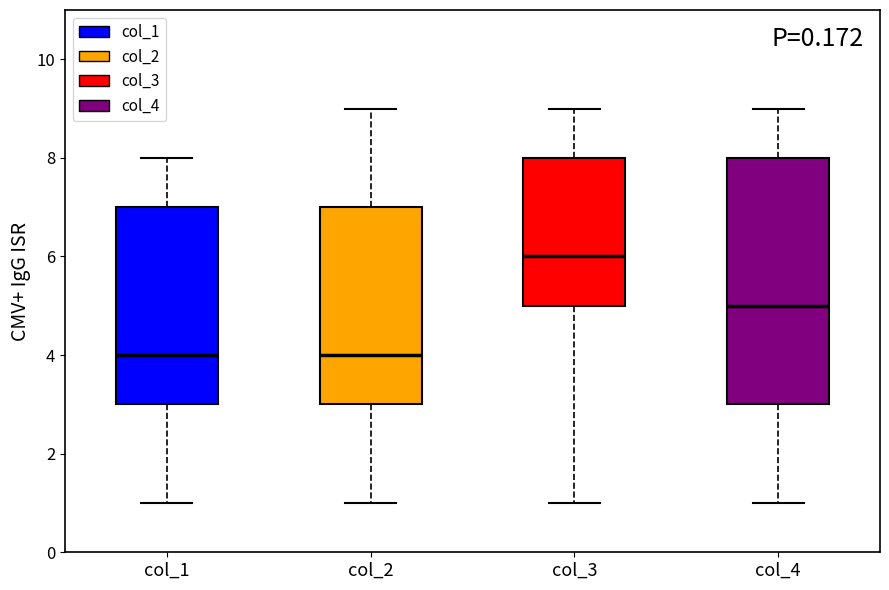

Comparing the boxes themselves (not the whiskers), which one is the tallest?

col_4